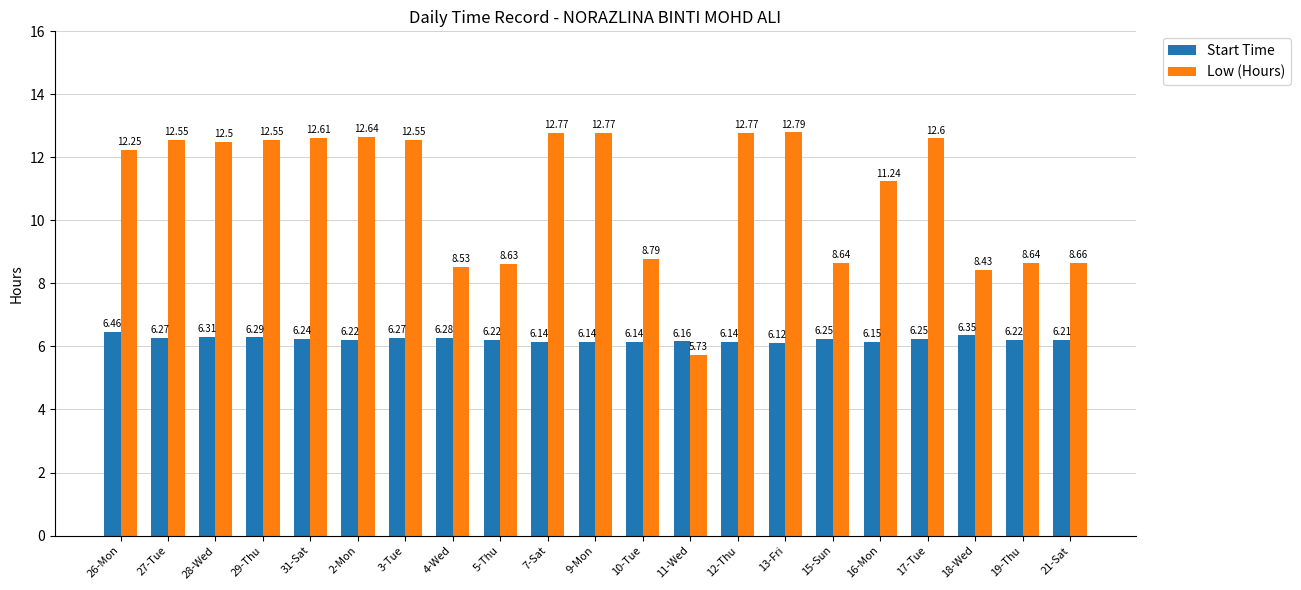

What is the difference between the maximum and minimum values in the Low (Hours) series?

7.1